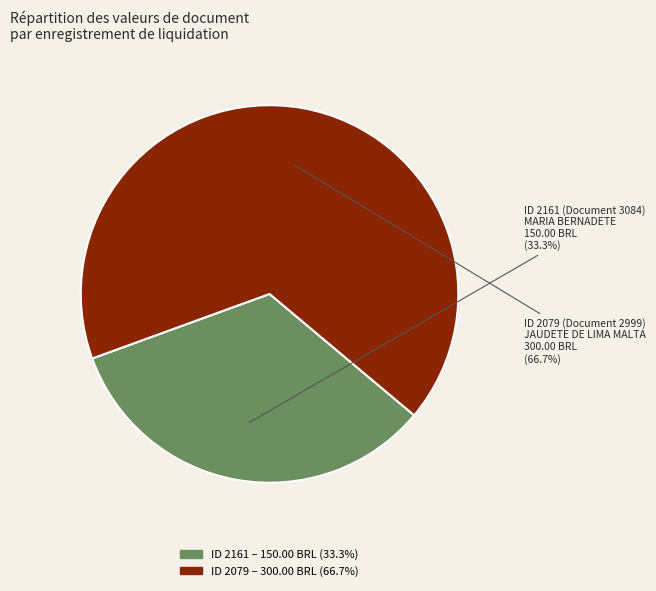

Does any single category account for the majority?

Yes